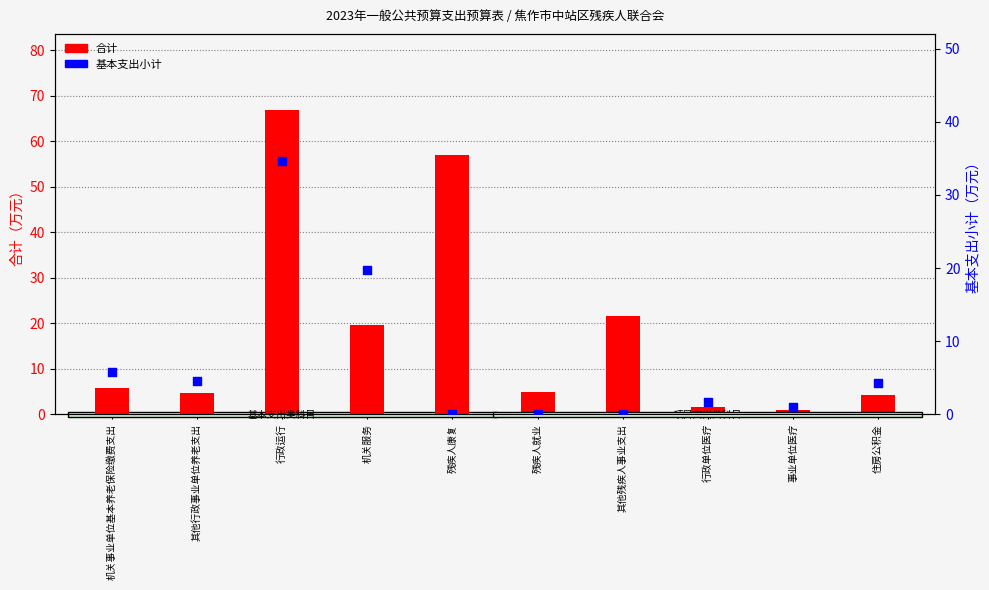

Is the value of 基本支出小计 at 其他残疾人事业支出 greater than the value of 合计 at 事业单位医疗?

No